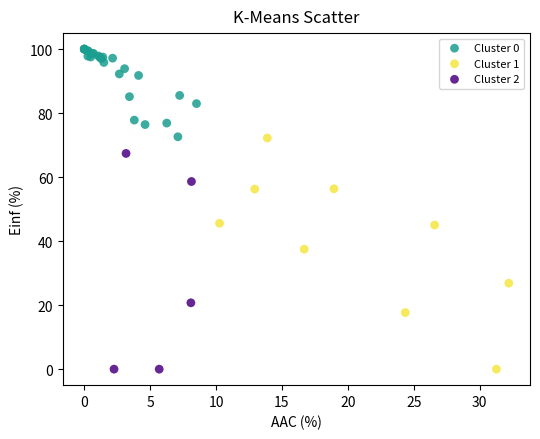

Which series has the widest spread of Y values?

Cluster 1